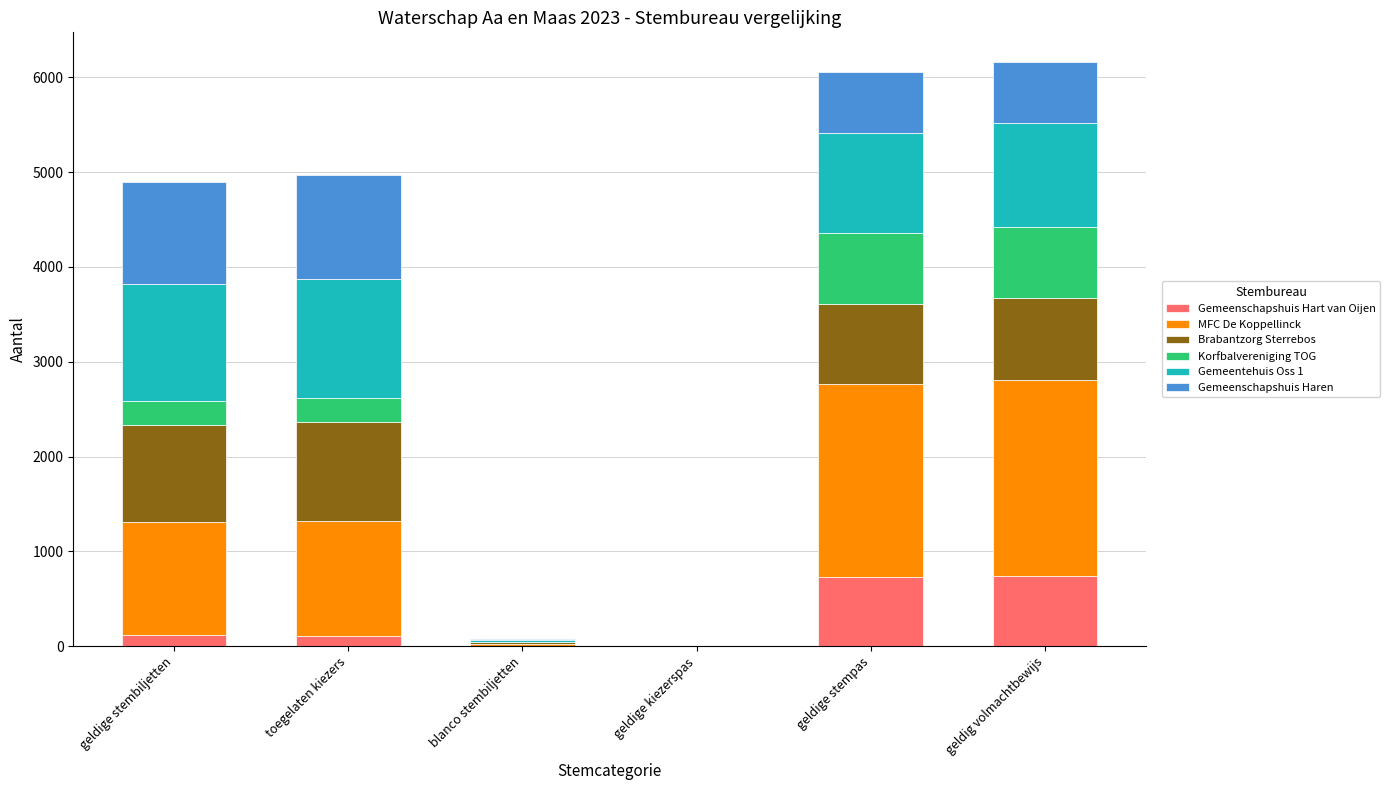

What is the average value of the Gemeenschapshuis Hart van Oijen series?

282